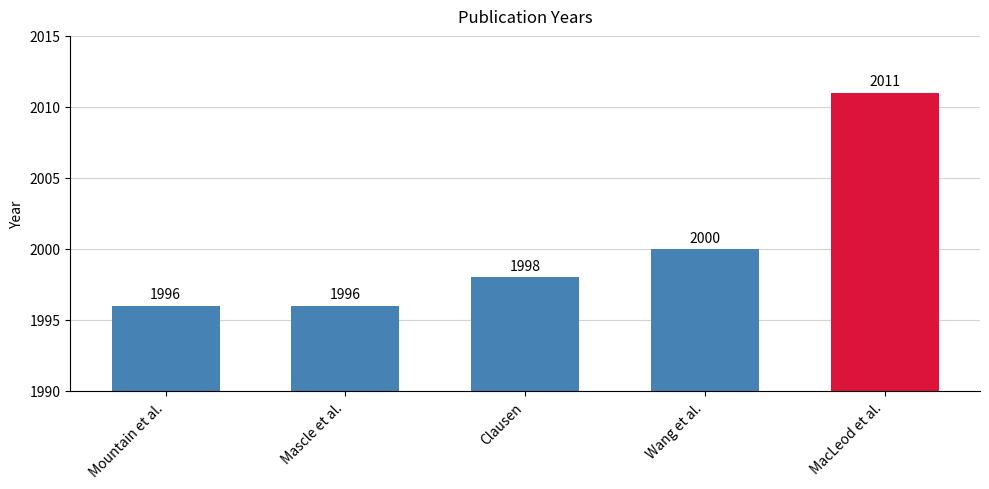

Which label corresponds to the largest value in the chart?

MacLeod et al.